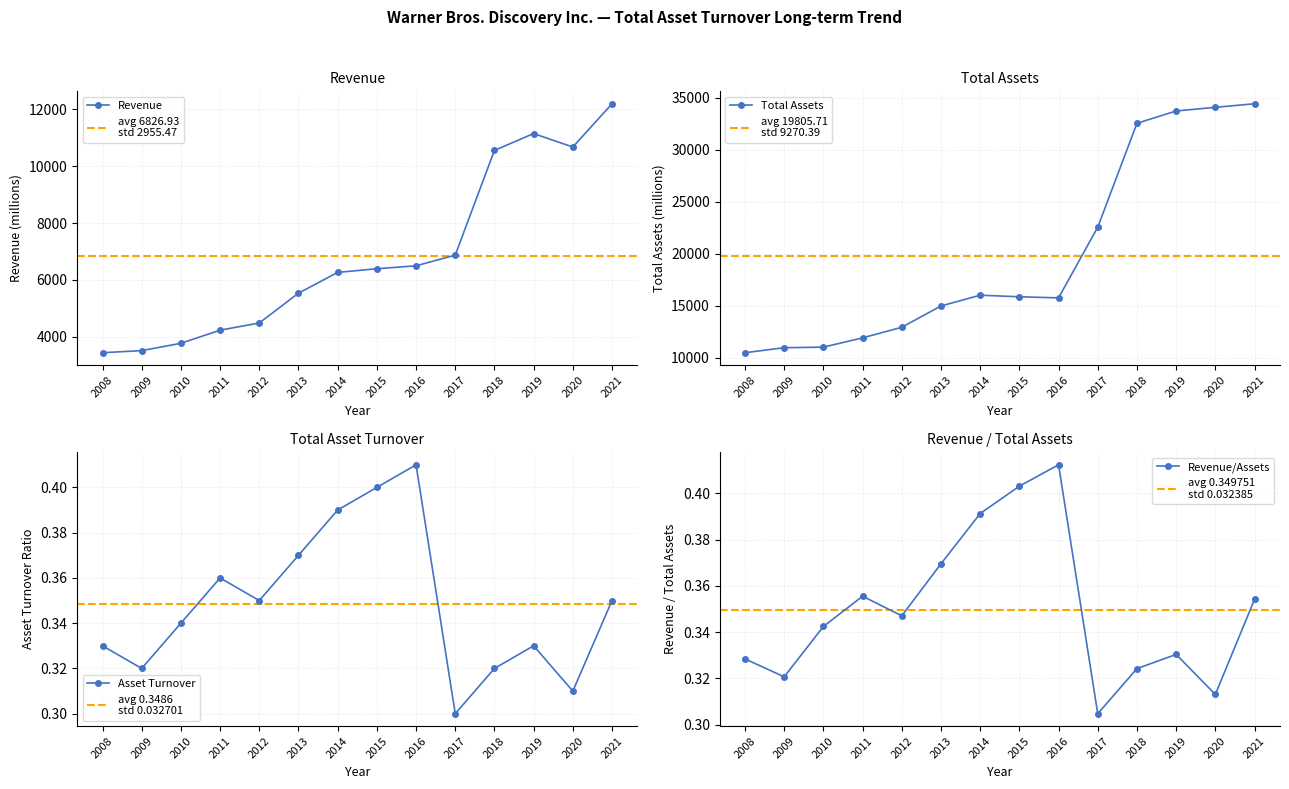

At which category does Total Assets reach its first local peak?

2014